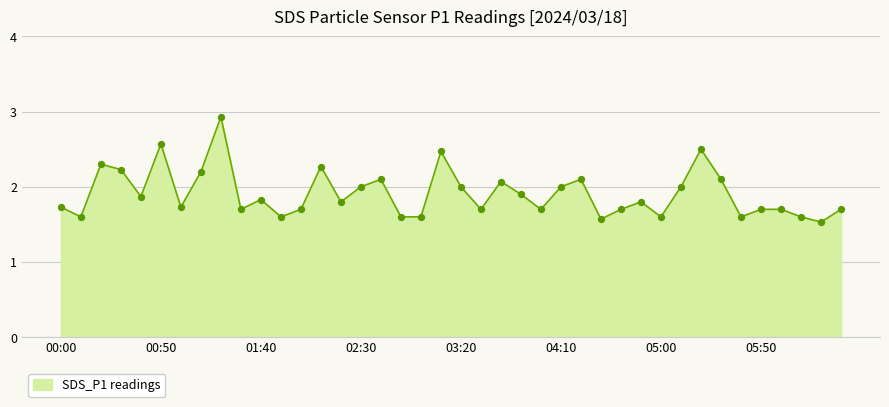

What is the greatest value displayed?

2.9